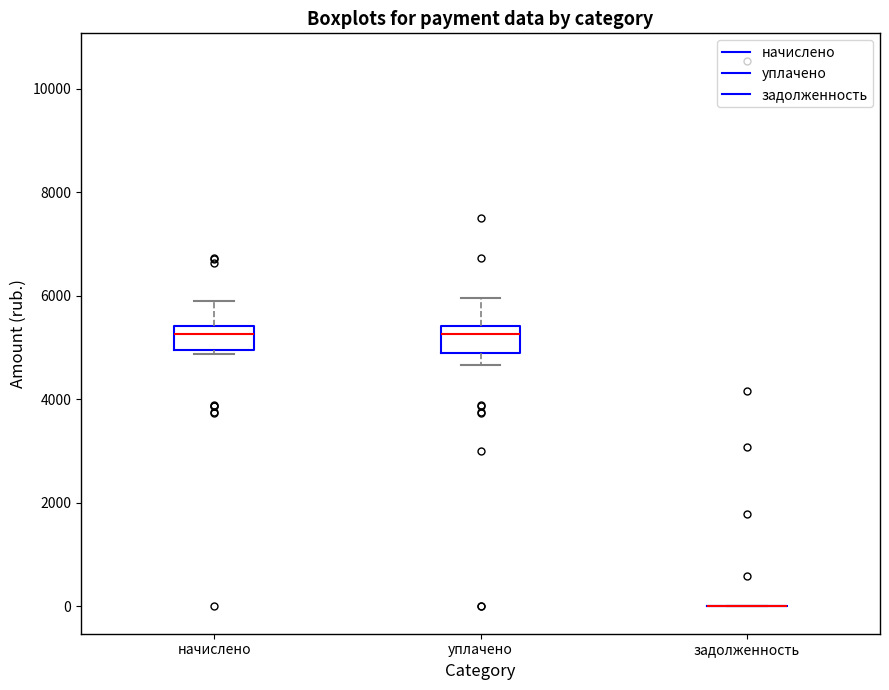

Reading left to right, transcribe this box plot: for each box, give where its median line is, the range the box spans, and where its two whiskers end, as read against the y-axis. The values are not printed on the chart, so give them approximately, as read against the axis.

начислено: median 5200, box 5000 to 5400, whiskers 4800 to 5800
уплачено: median 5200, box 4800 to 5400, whiskers 4600 to 6000
задолженность: box collapsed to a line at 0, whiskers 0 to 0